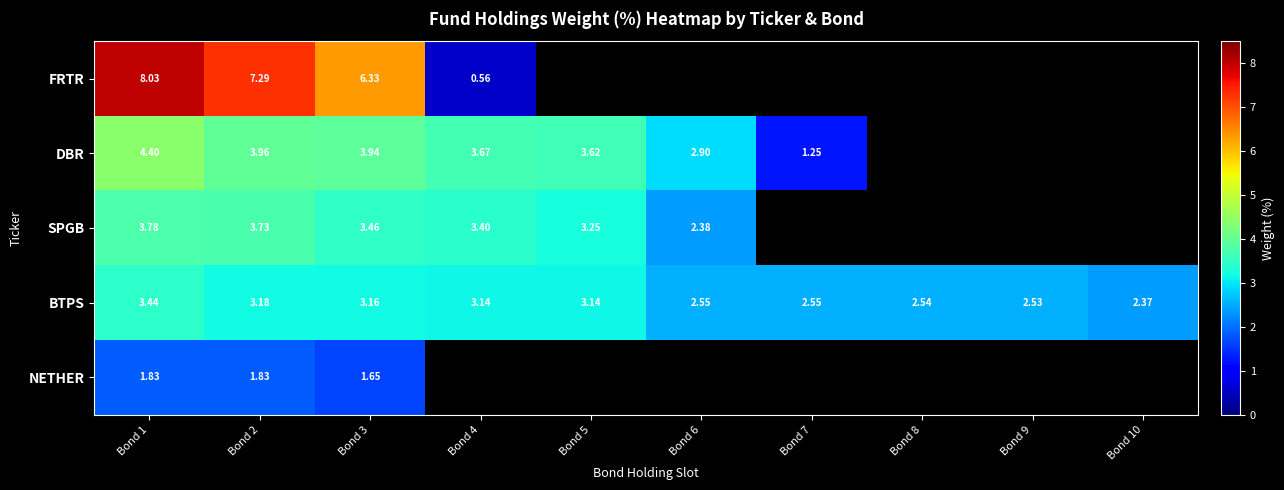

The BTPS series shows 2.5 at Bond 6. True or false?

True